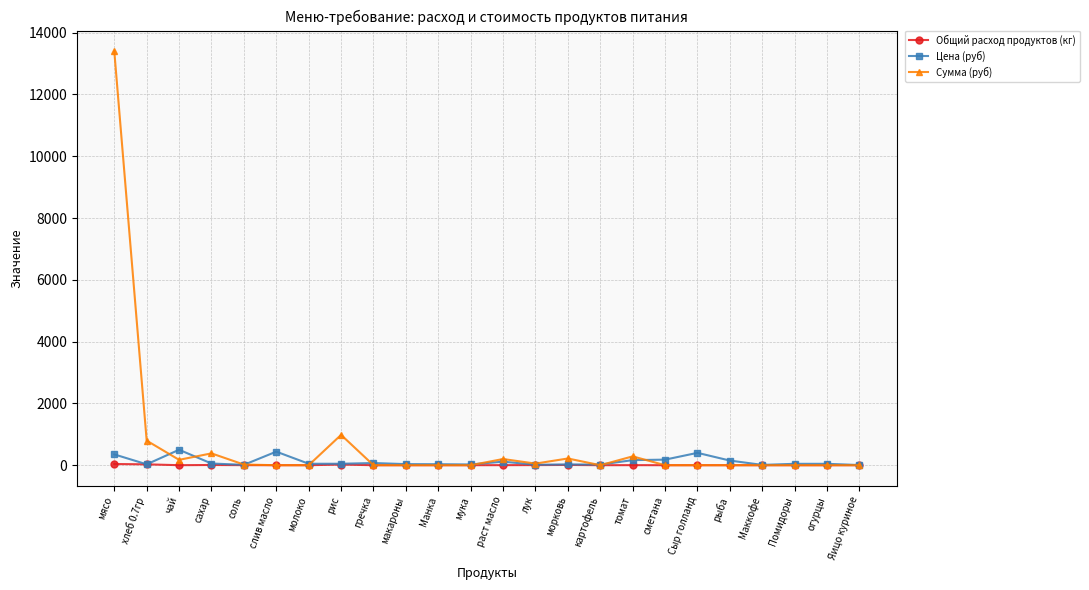

What is the value of the Сумма (руб) point at the 2nd from the left?

795.4